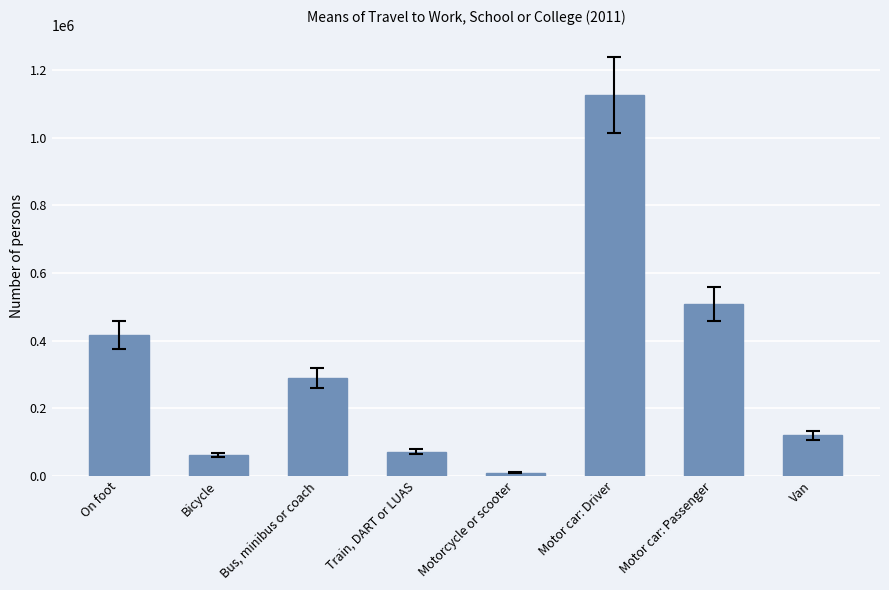

What is the difference between the second highest and minimum values?

499026